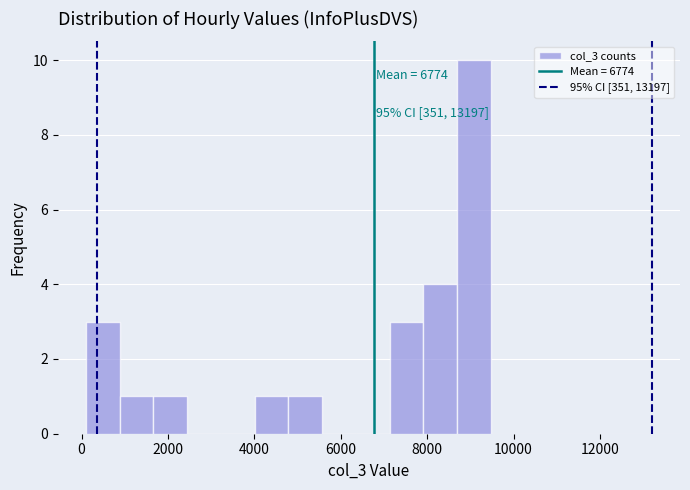

Around what value on the x-axis is the tallest bar? Give the approximate position of its centre, as read against the axis.

9000